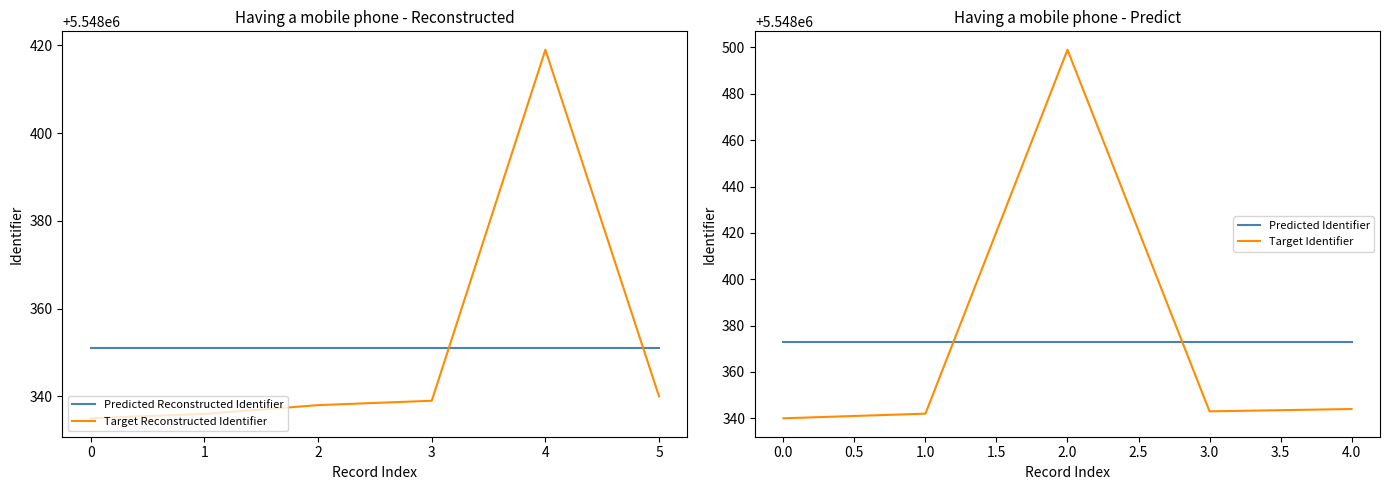

Where do Predicted Reconstructed Identifier and Target Reconstructed Identifier first cross each other?

3 and 4